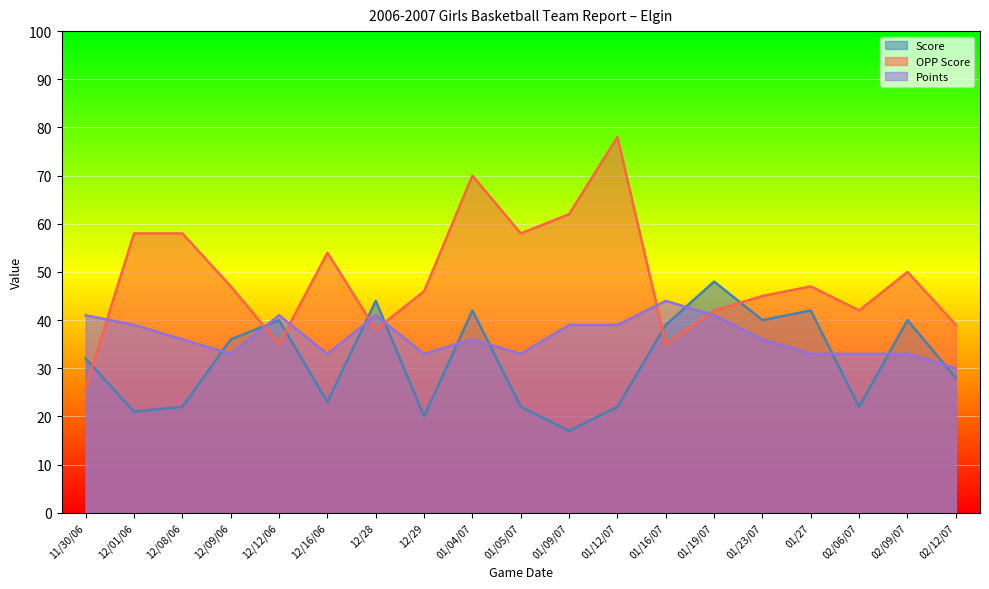

How many data points does each series have?

19